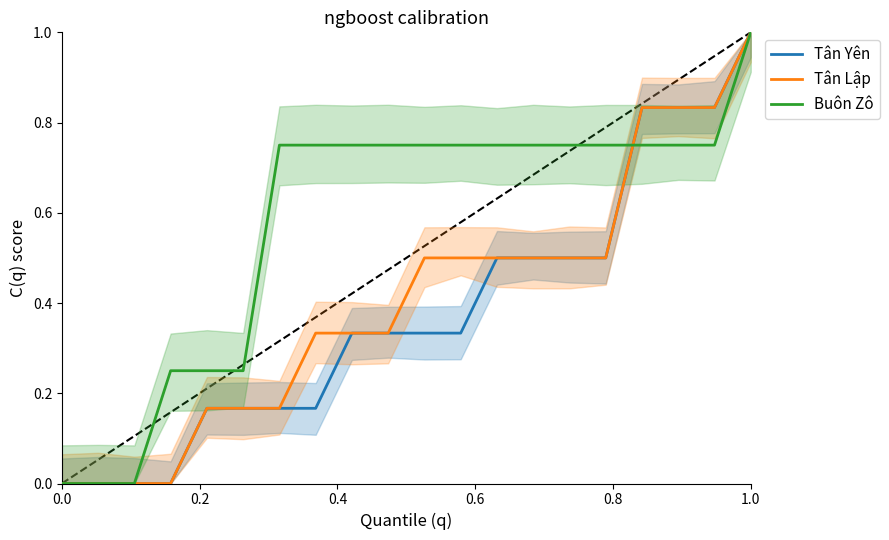

What are all the series names shown in the legend?

Tân Yên, Tân Lập, Buôn Zô